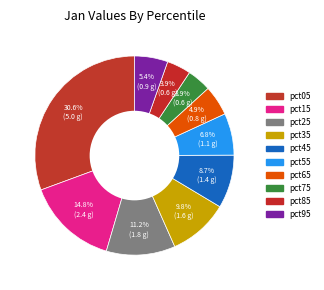

Does any single category account for the majority?

No